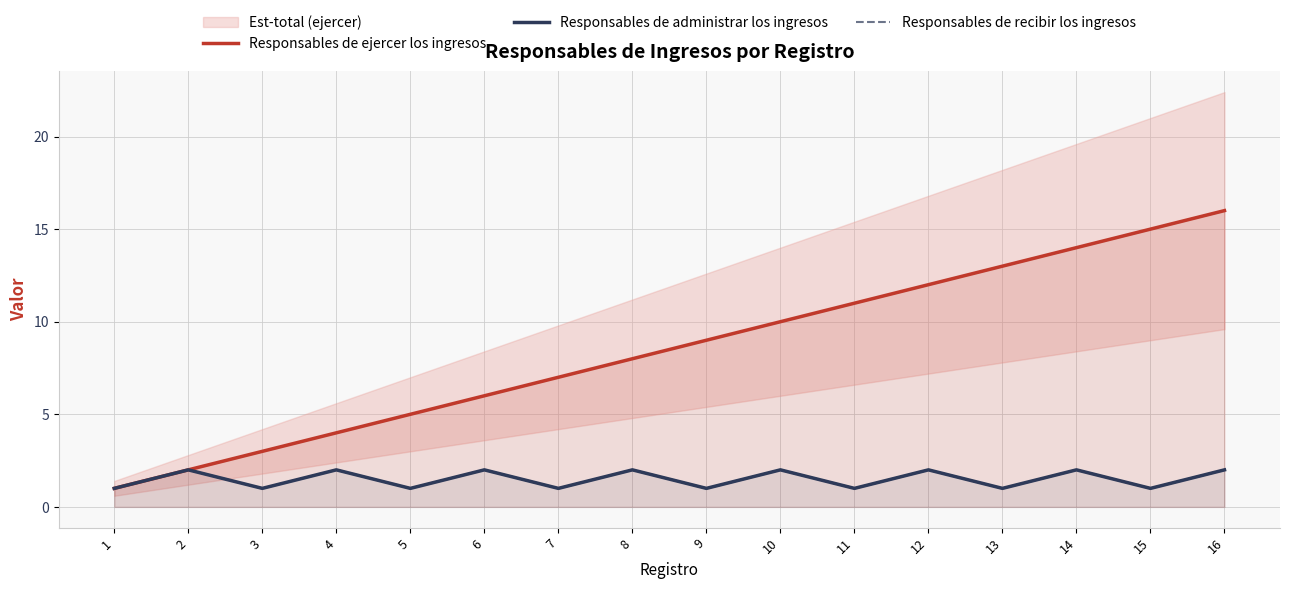

At which label does Responsables de ejercer los ingresos reach its minimum?

1